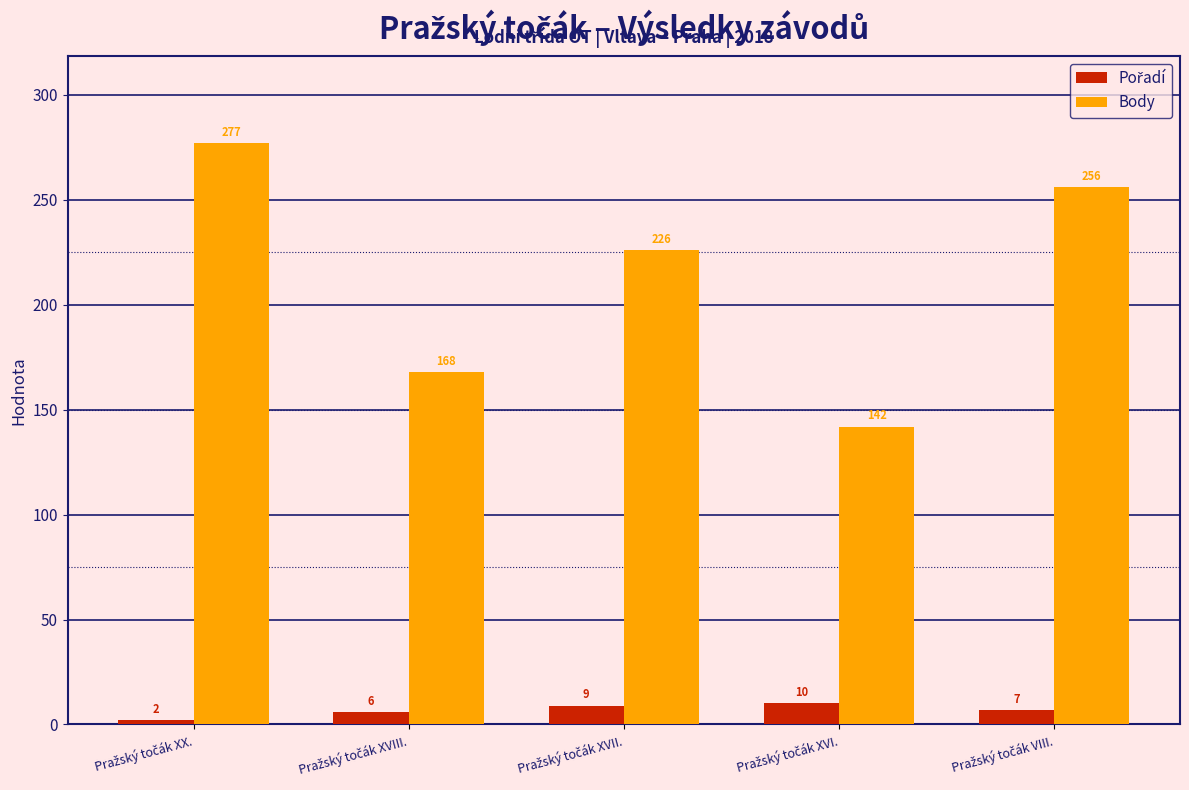

How many Body values are between 168 and 256?

3